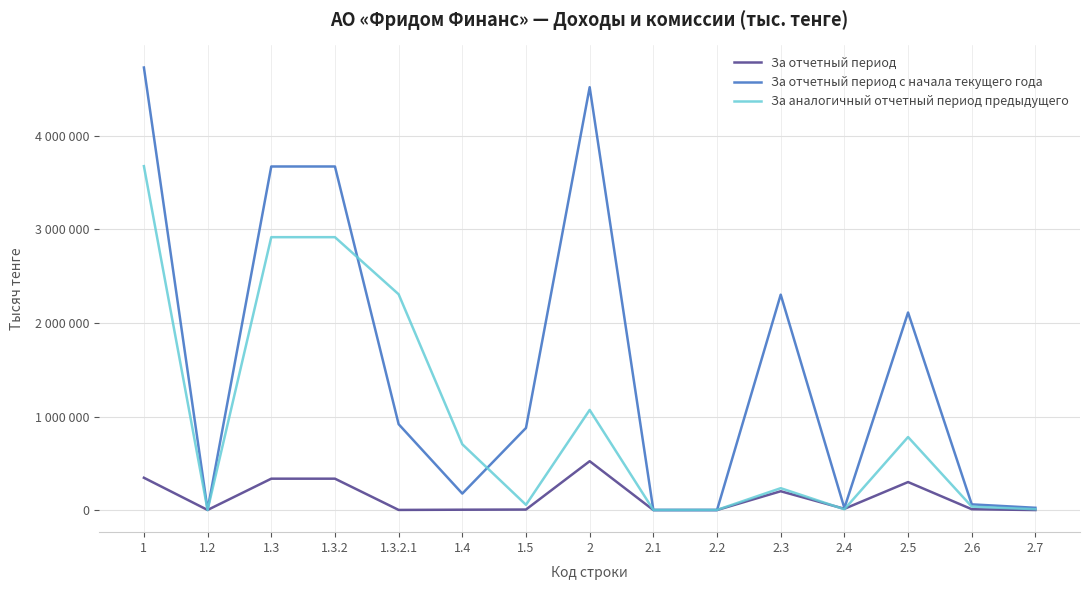

True or false: За отчетный период с начала текущего года and За аналогичный отчетный период предыдущего intersect in this chart.

True